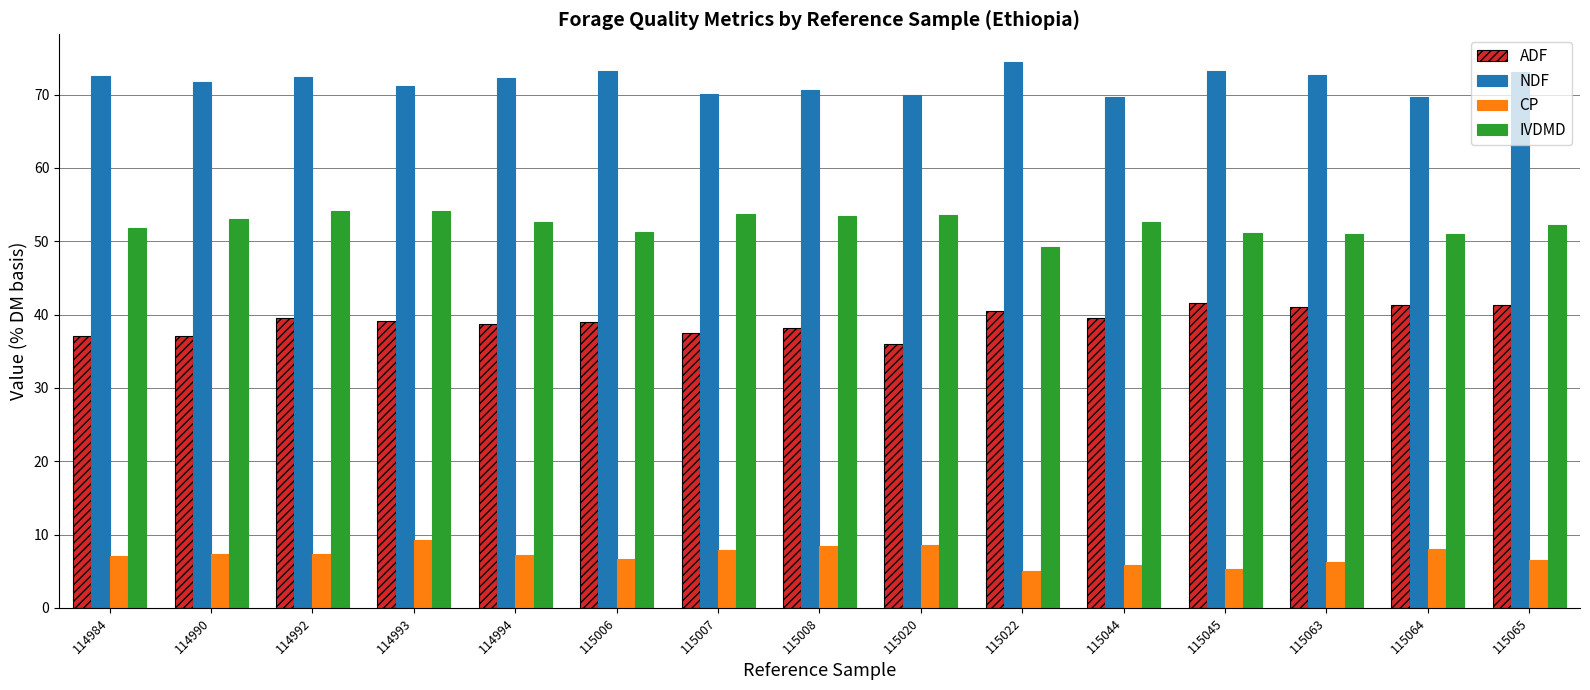

What is the lowest value of the ADF series?

35.9